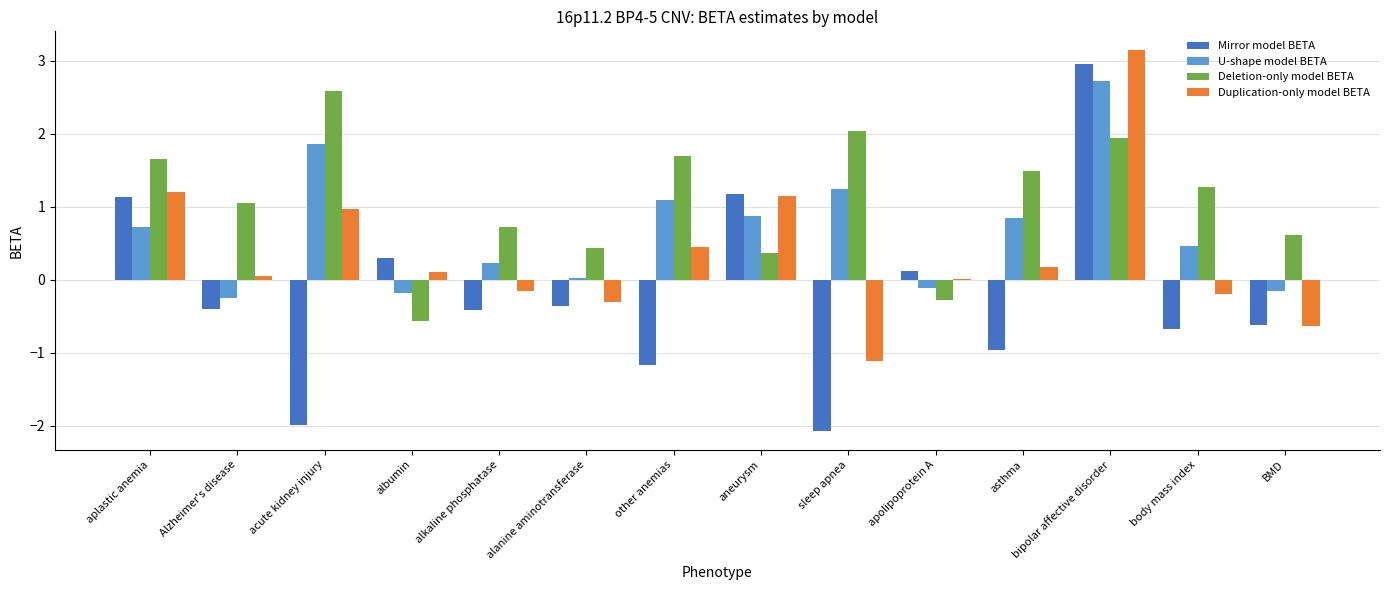

What is the maximum value shown in the chart?

3.1